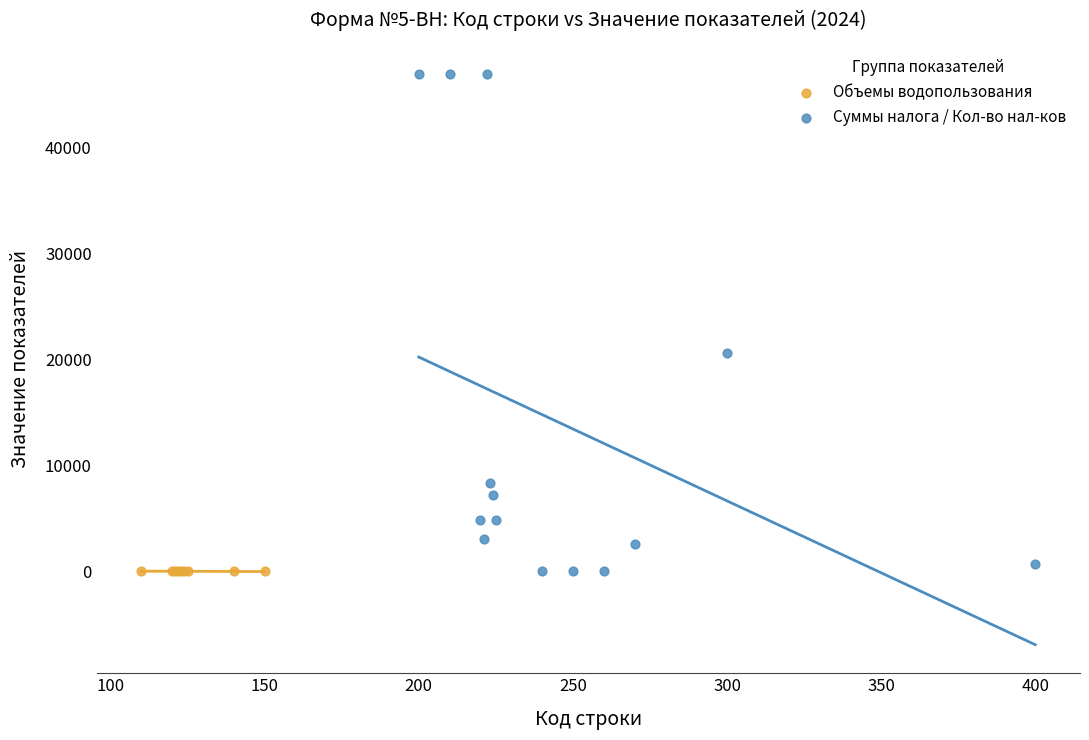

Which series contains the highest Y value?

Суммы налога / Кол-во нал-ков